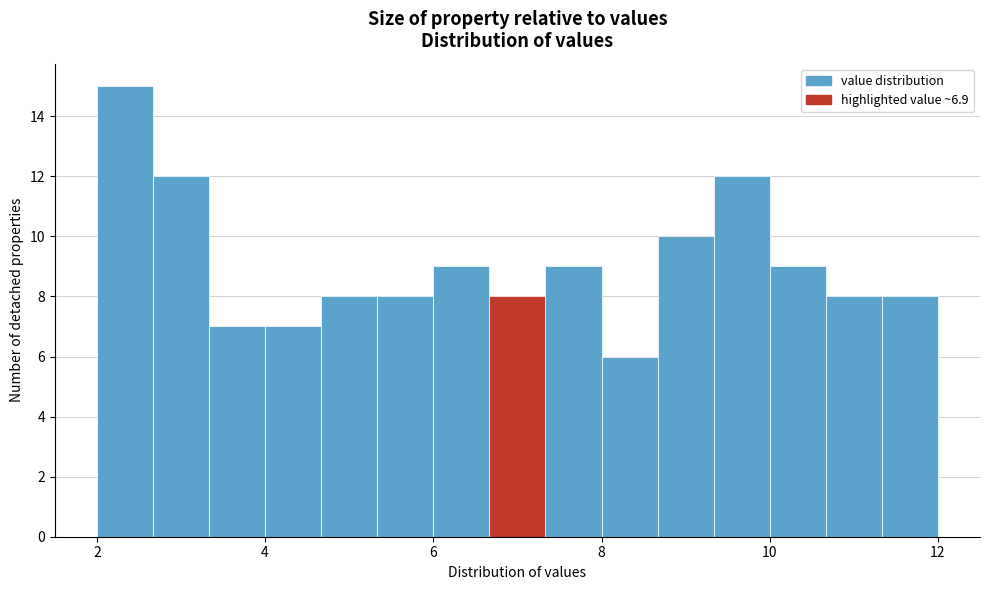

Read against the x-axis, roughly where is the centre of the tallest bar?

2.4